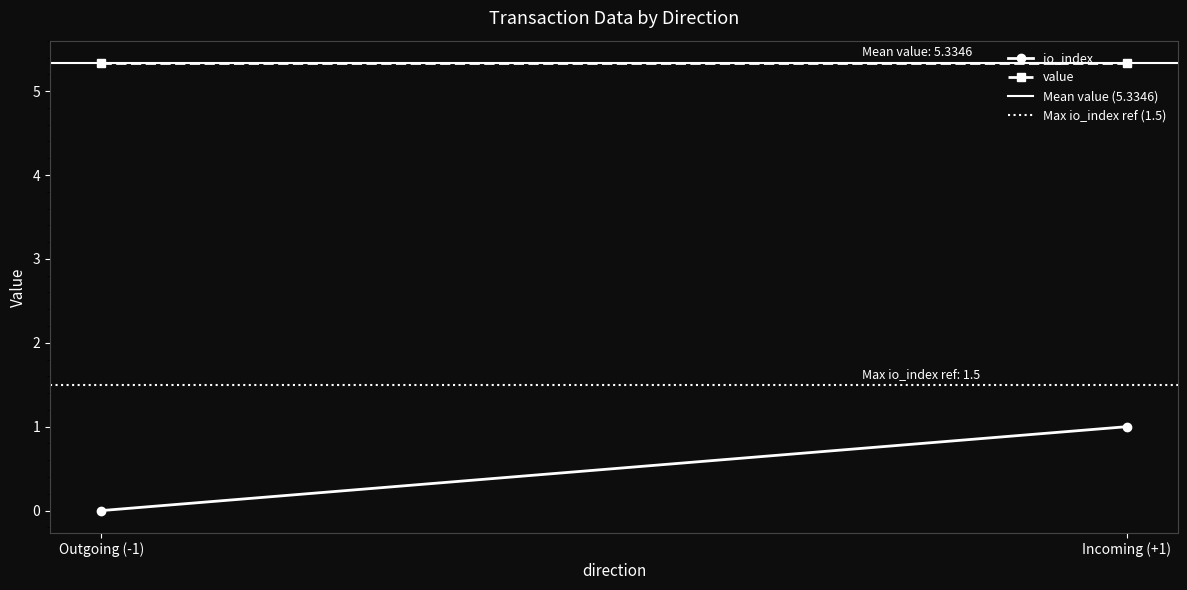

Where is value nearest to the value 5?

Outgoing (-1)